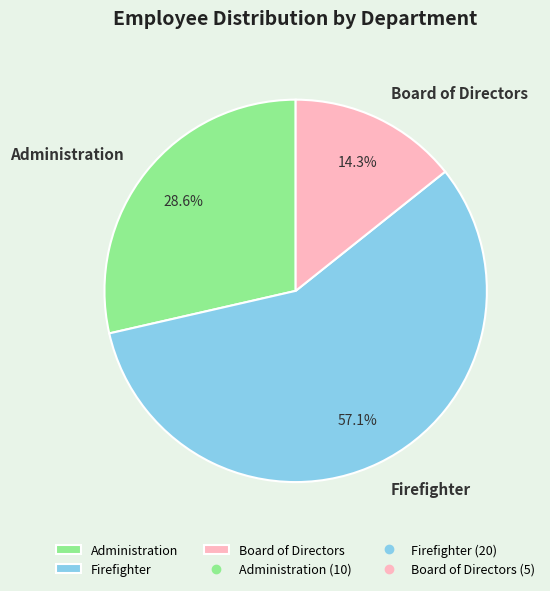

How many segments does this pie chart have?

3